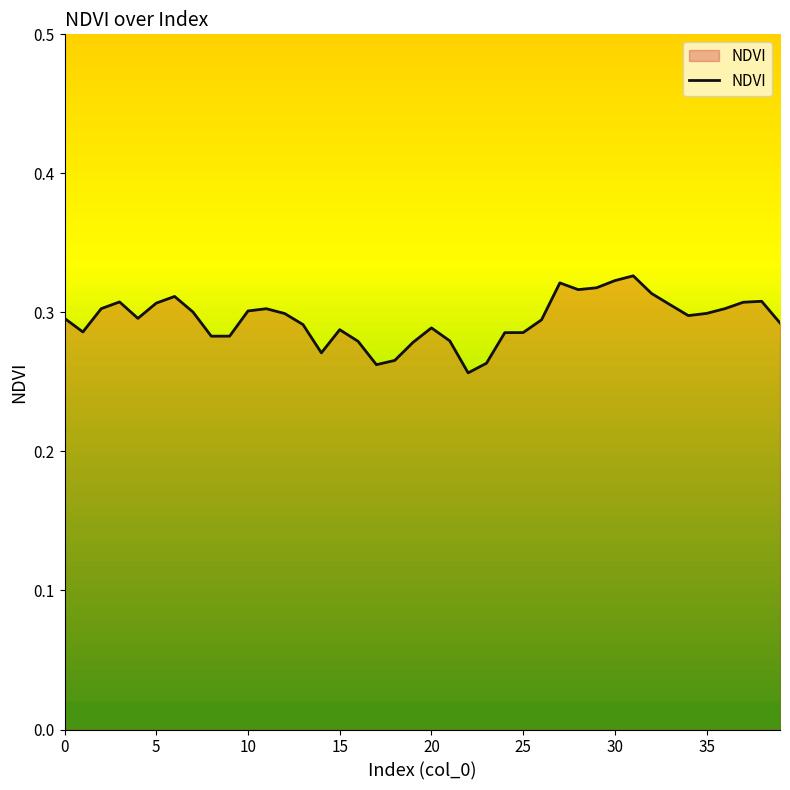

Does the chart display data point markers on the line(s)?

No